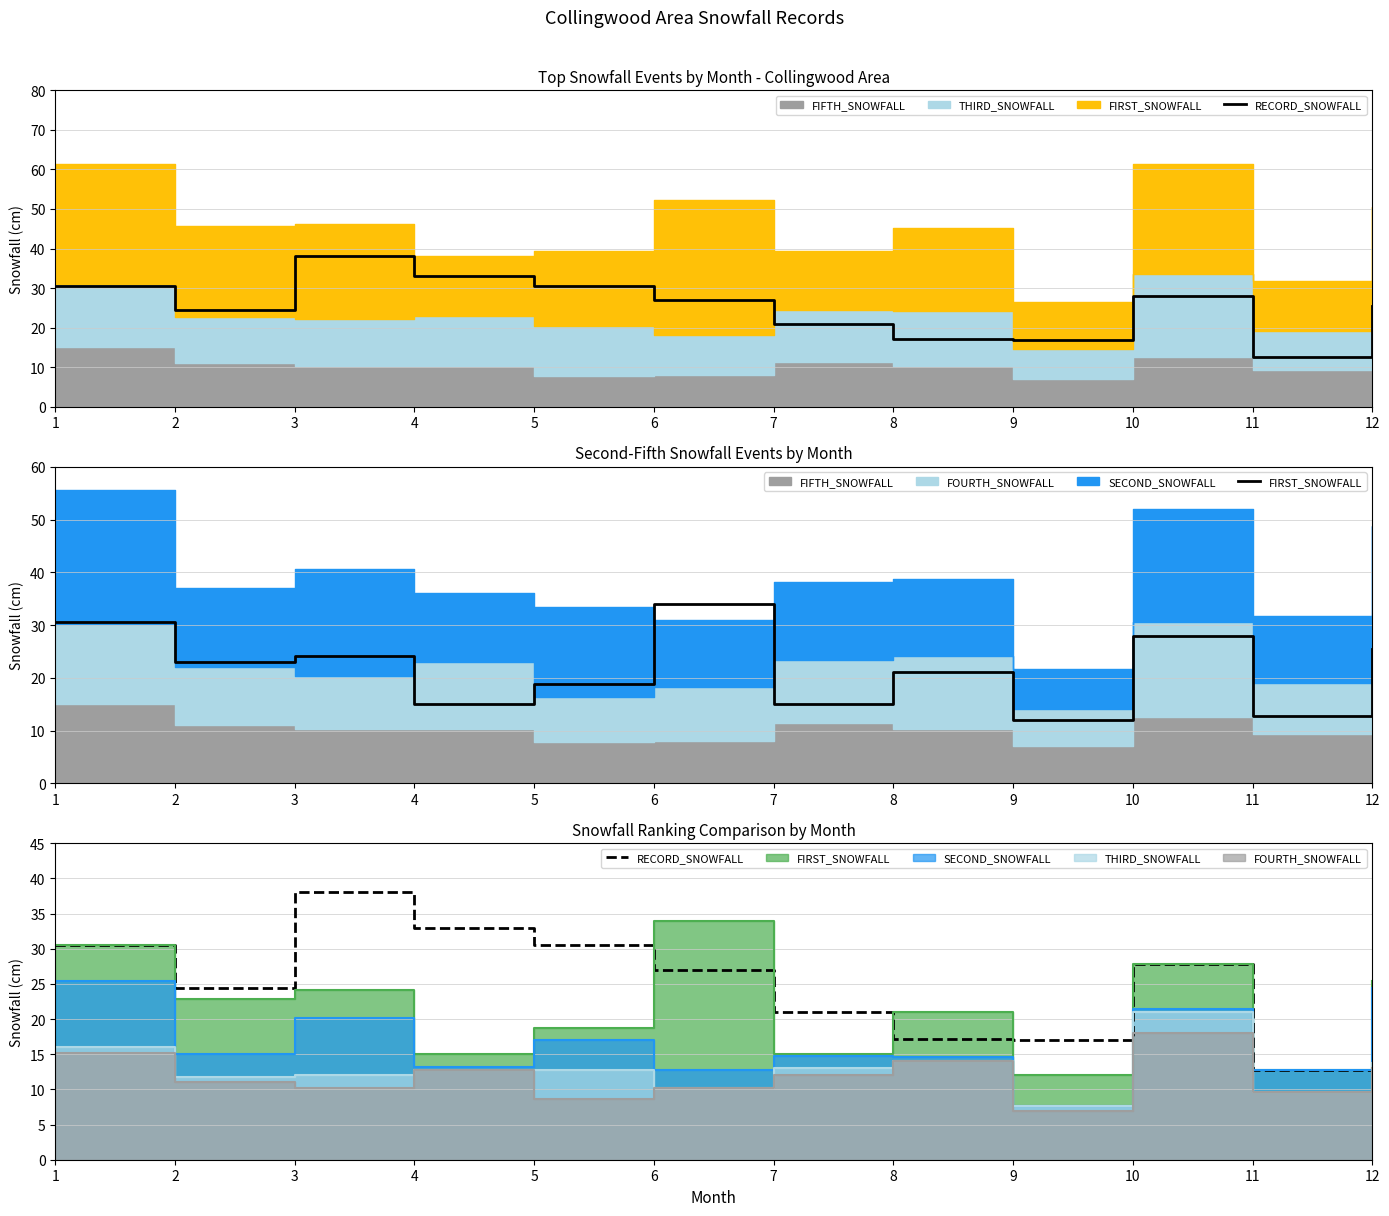

Reading left to right, what are all the values shown in this chart?

RECORD_SNOWFALL: 1=30.5	2=24.4	3=38.1	4=33.0	5=30.5	6=27.0	7=21.0	8=17.2	9=17.0	10=27.9	11=12.7	12=25.4
FIRST_SNOWFALL: 1=30.5	2=22.9	3=24.1	4=15.0	5=18.8	6=34.0	7=15.0	8=21.0	9=12.0	10=27.9	11=12.7	12=25.4